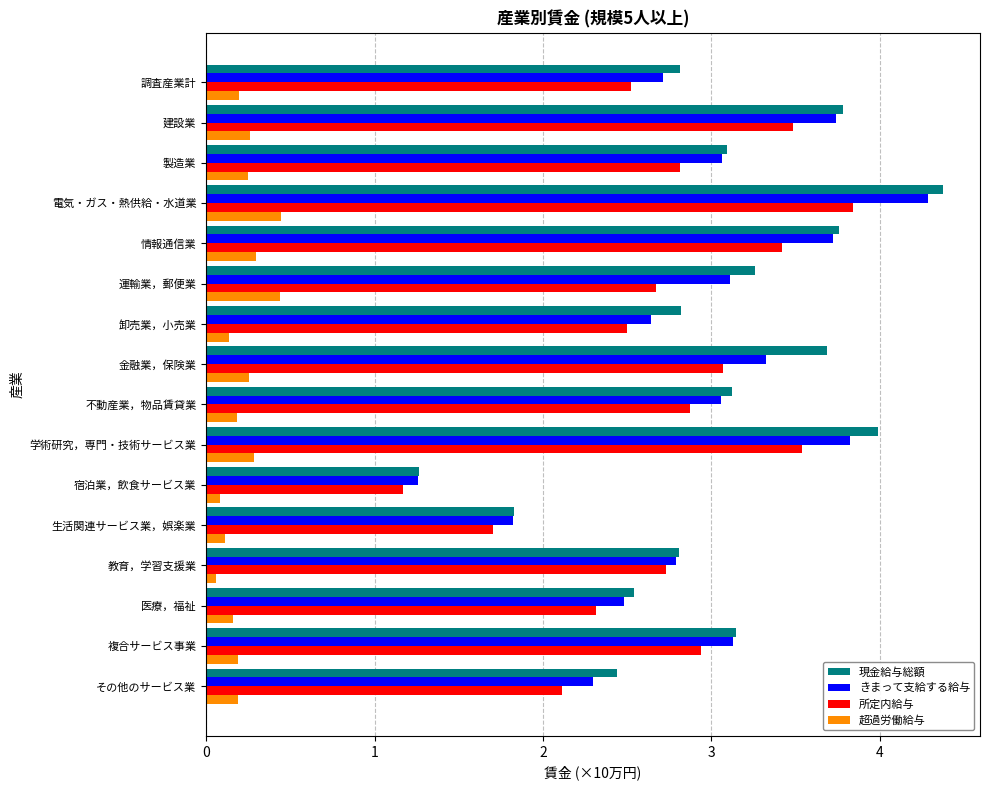

How many data points in 現金給与総額 are above 3?

9